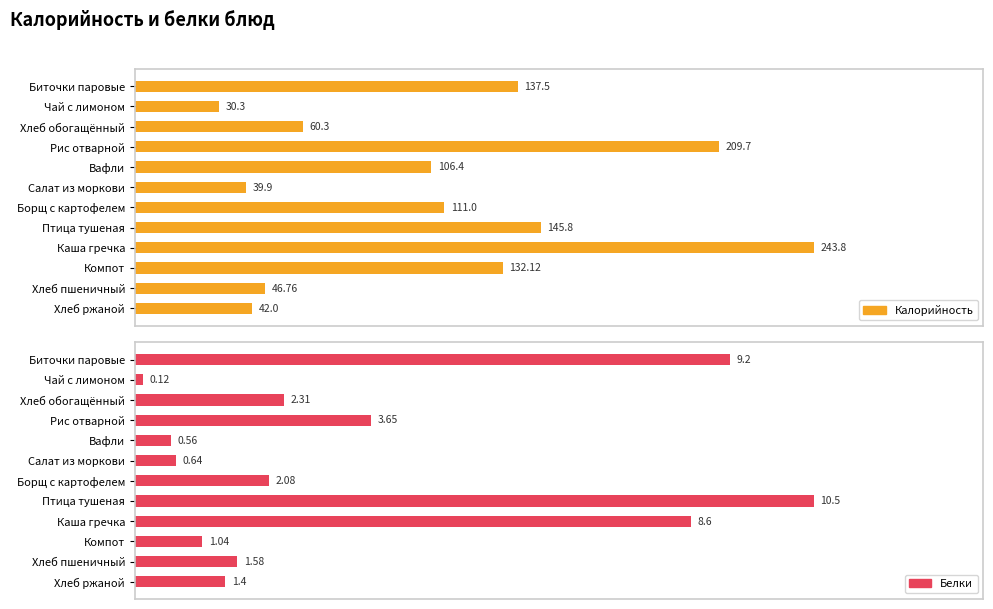

At 100, list the series in order from smallest to largest.

Белки, Калорийность